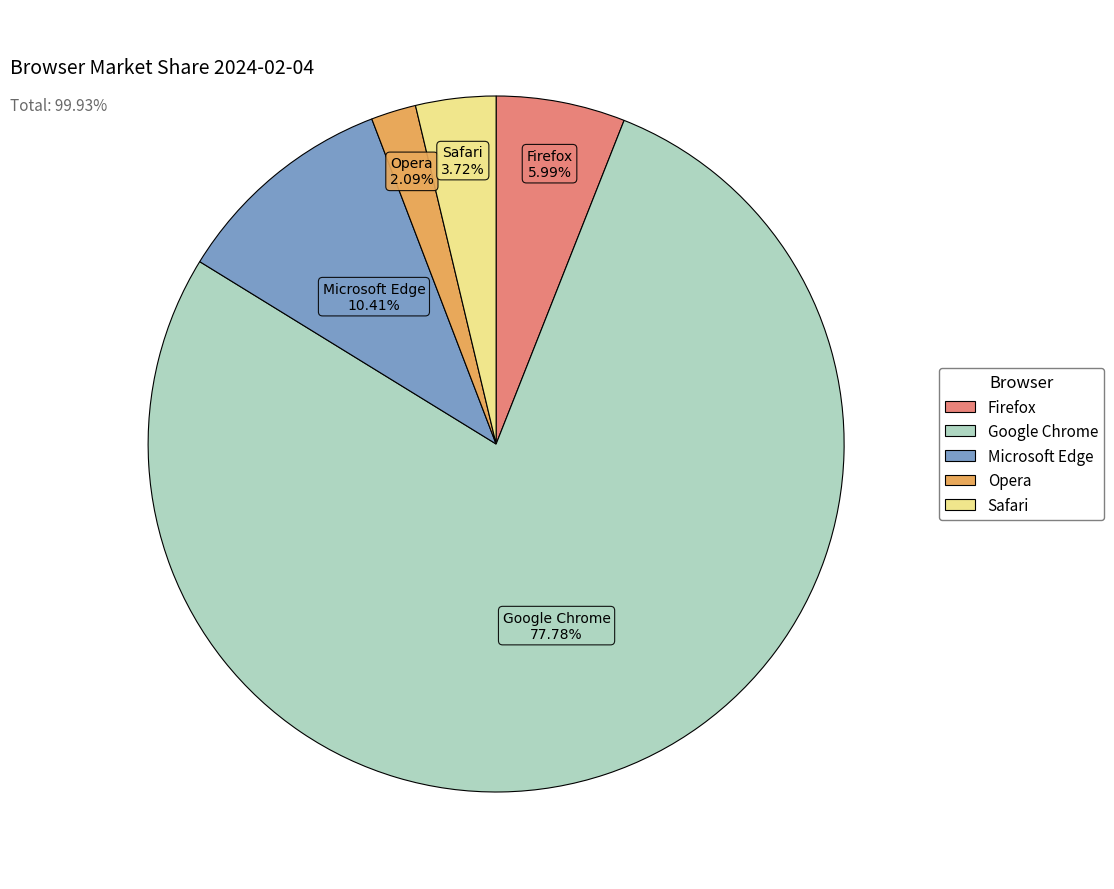

Count the number of slices in the pie.

5